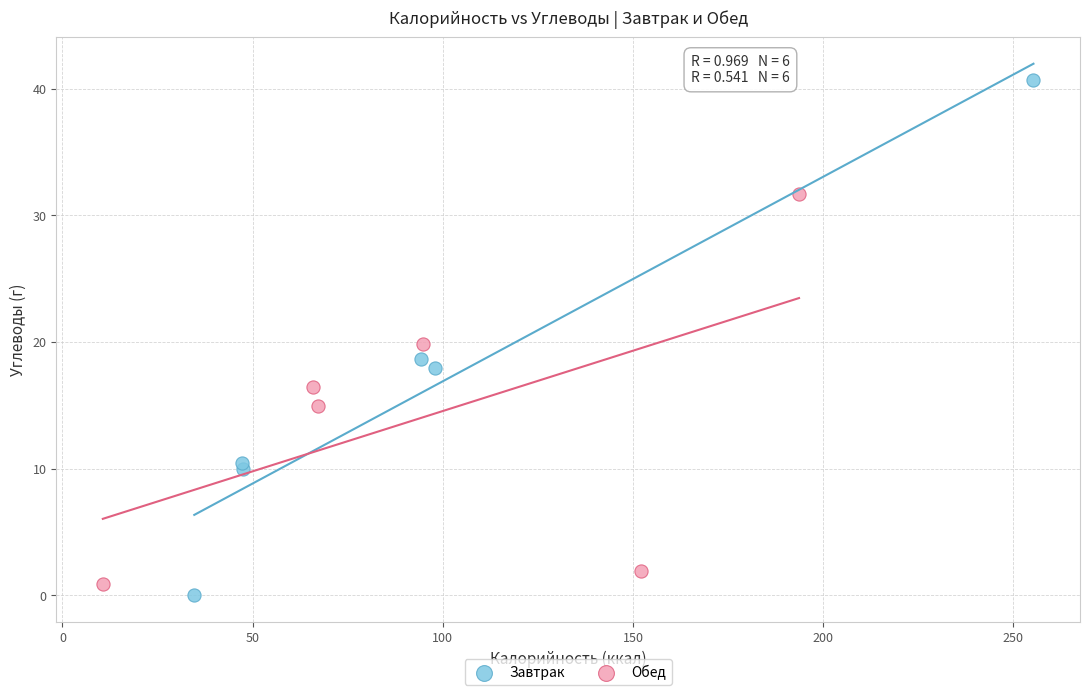

Which series reaches the maximum Y coordinate?

Завтрак